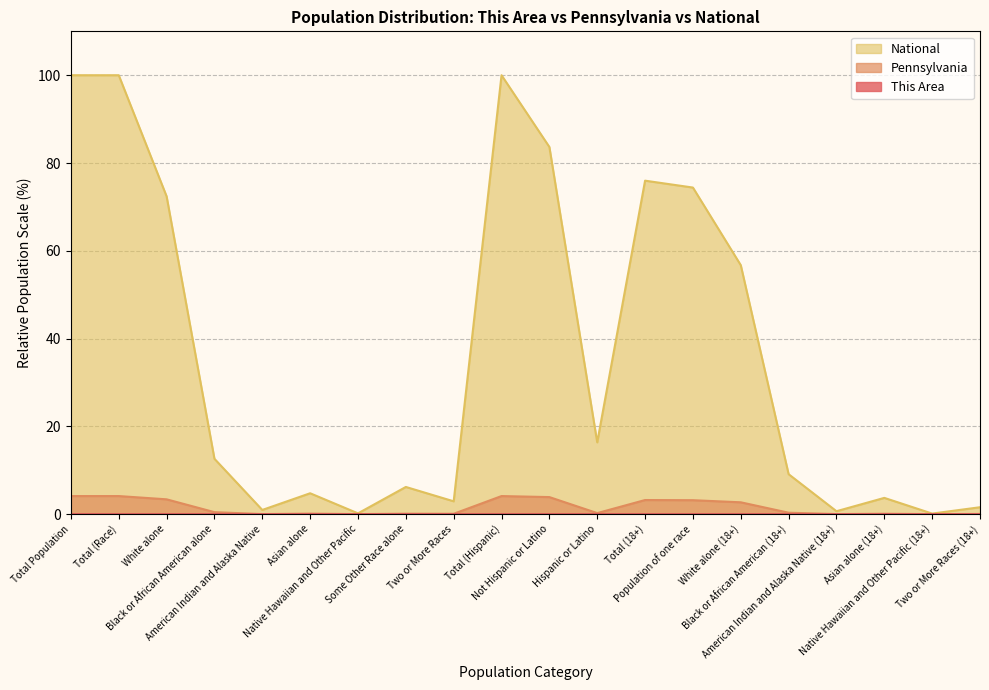

The value of This Area at White alone (18+) is 0.0. True or false?

False